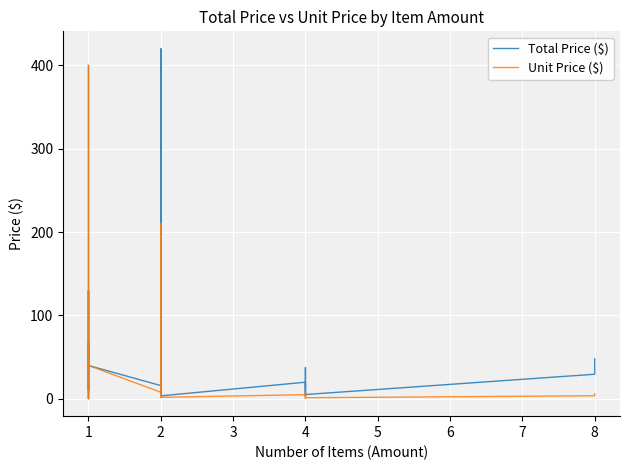

Which series has the largest range (max minus min)?

Total Price ($)